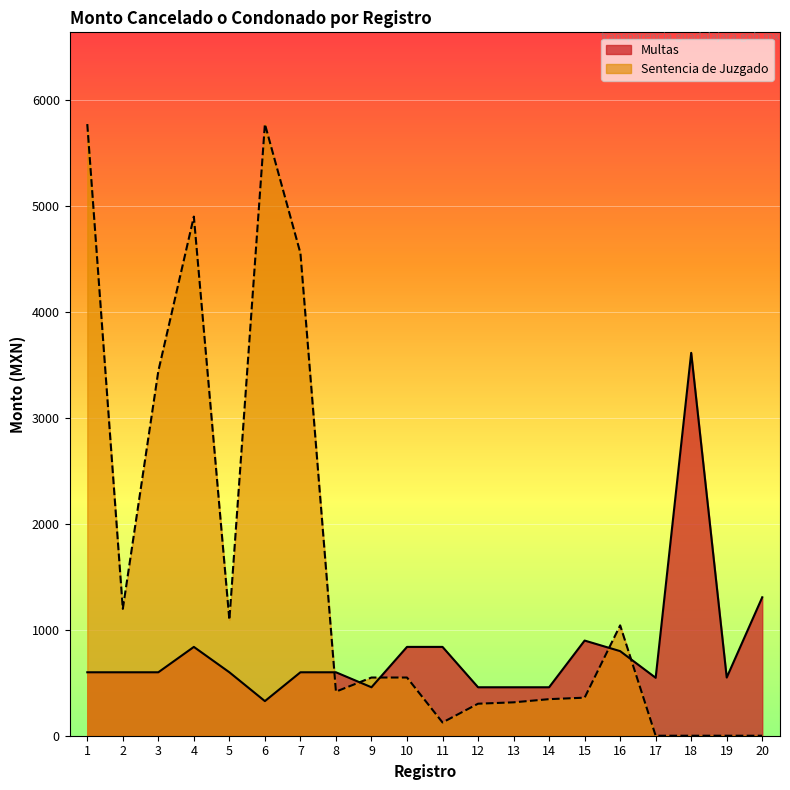

What value does the Sentencia de Juzgado series have at 12?

302.0